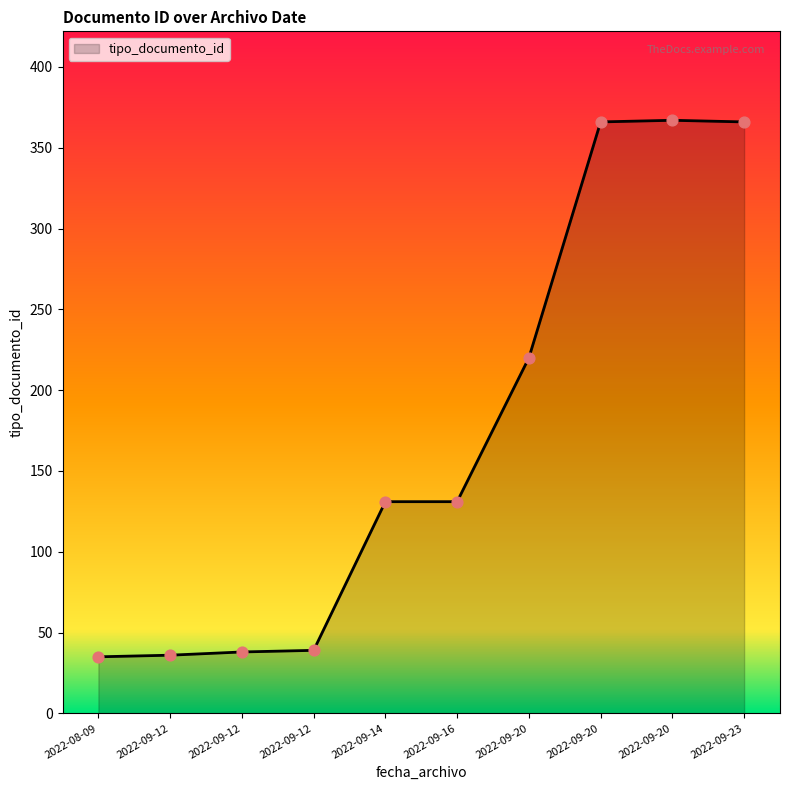

What is the ratio of the value at 2022-09-20 to the value at 2022-09-12?

5.6